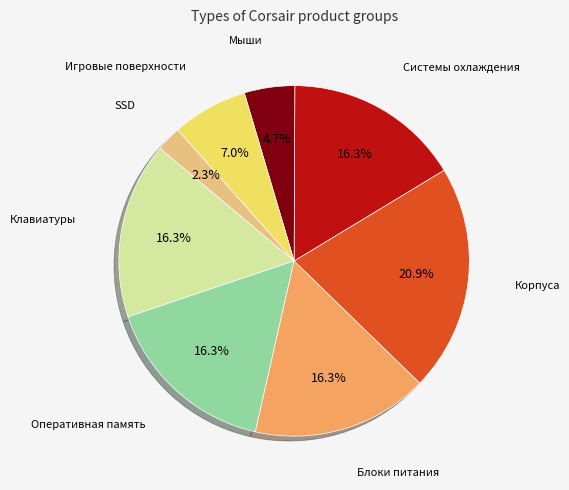

Is there any slice that represents more than half of the pie?

No